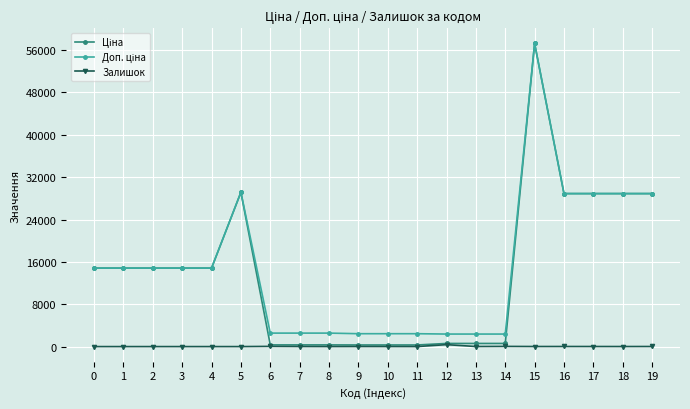

What is the maximum value shown in the chart?

57258.0